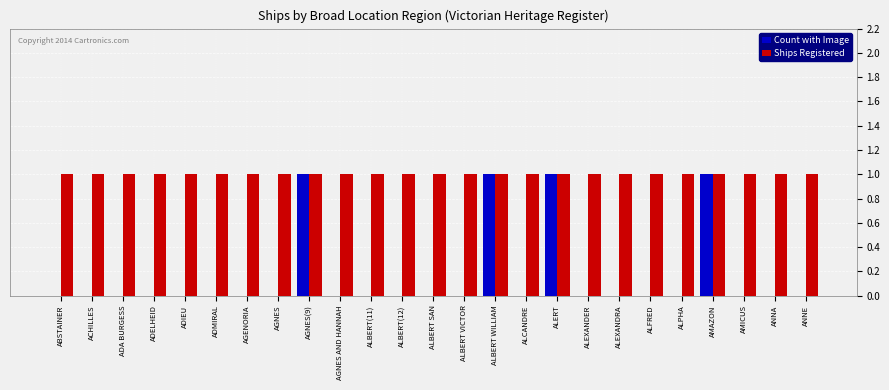

What is the sum of all Count with Image values?

4